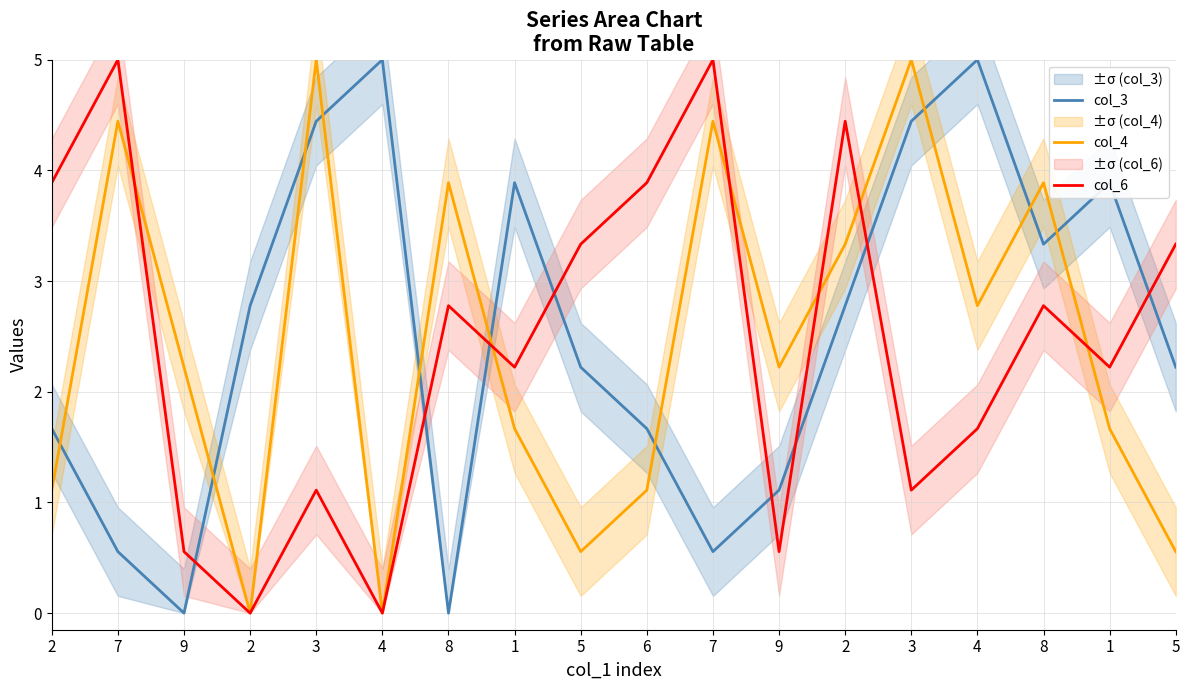

True or false: col_3 has more than 1 interior local peaks.

True